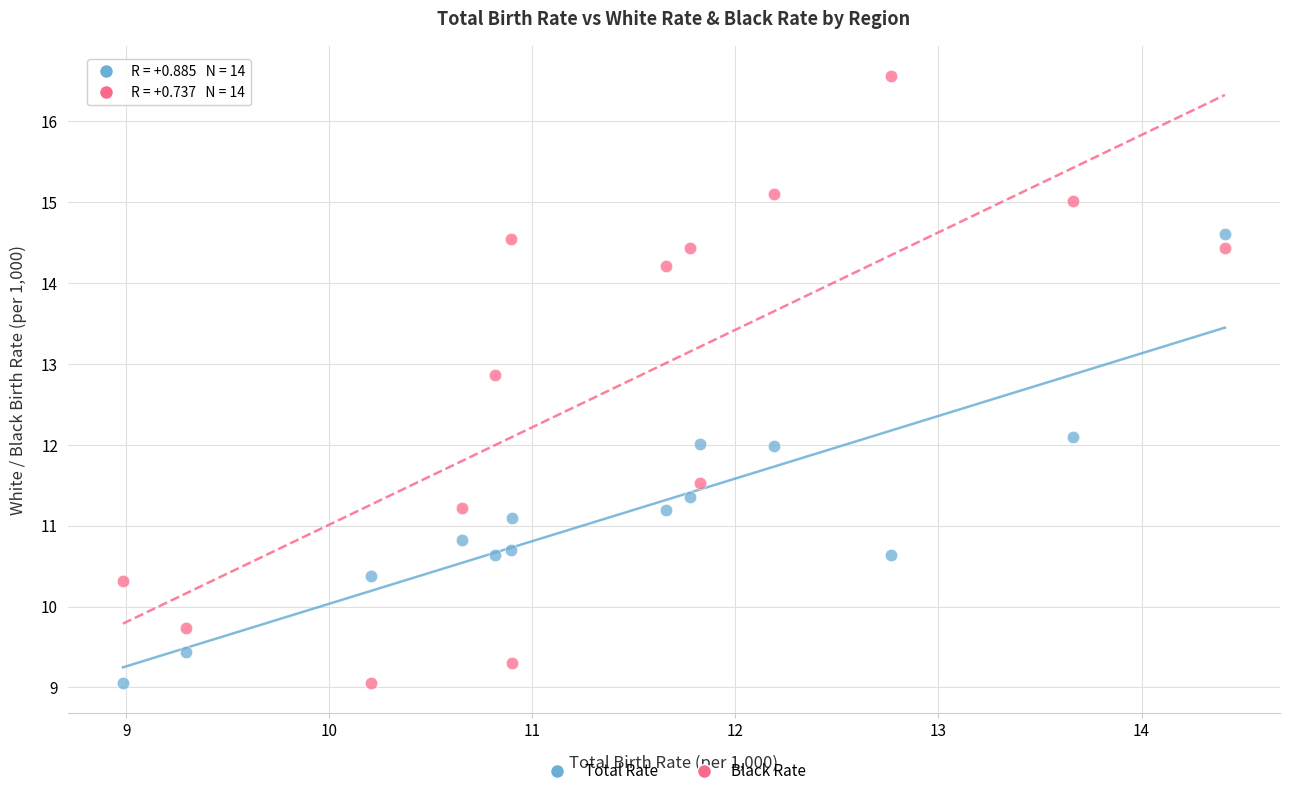

Which series reaches the maximum Y coordinate?

Black Rate